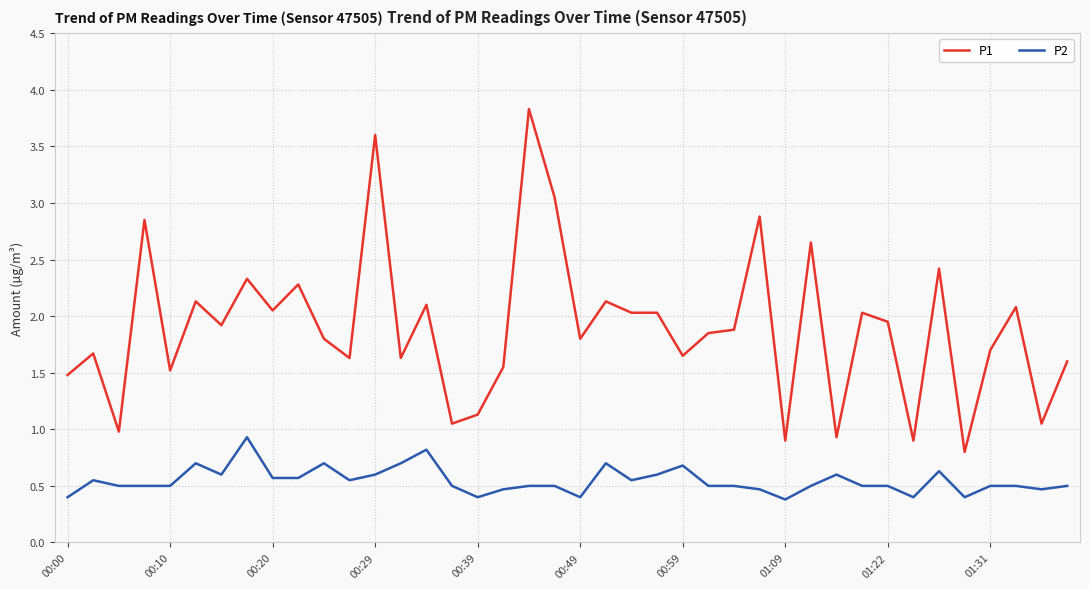

At how many categories does at least one series exceed 2?

17